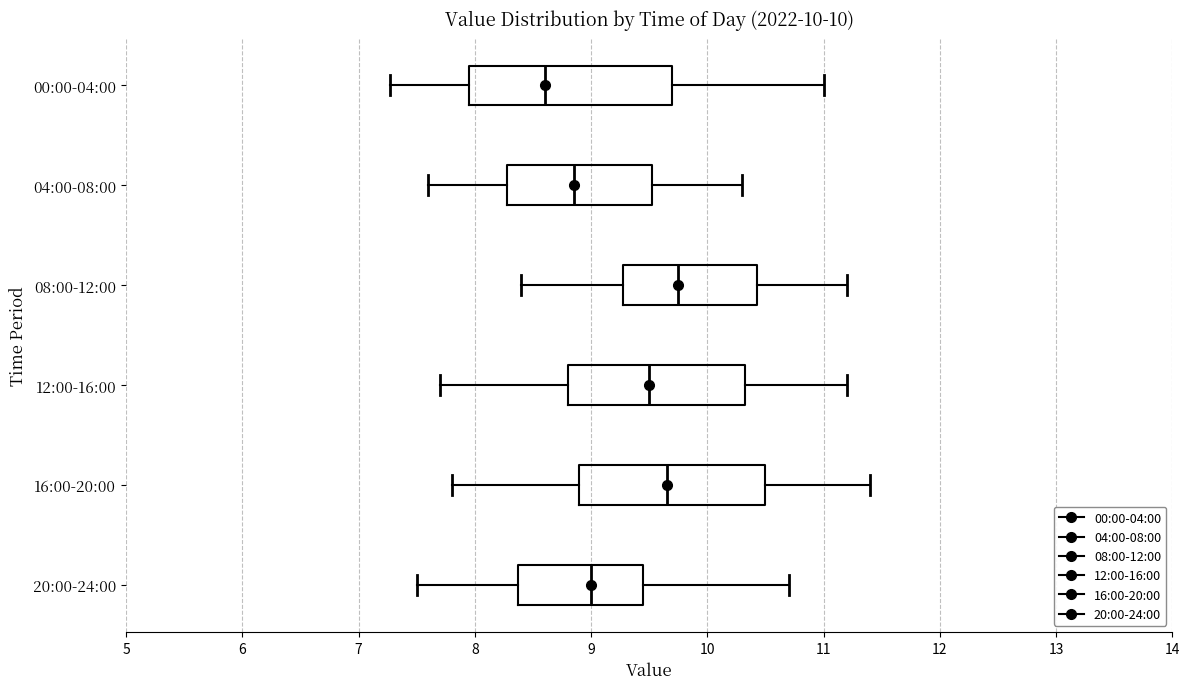

Which box's median line is the furthest to the right?

08:00-12:00